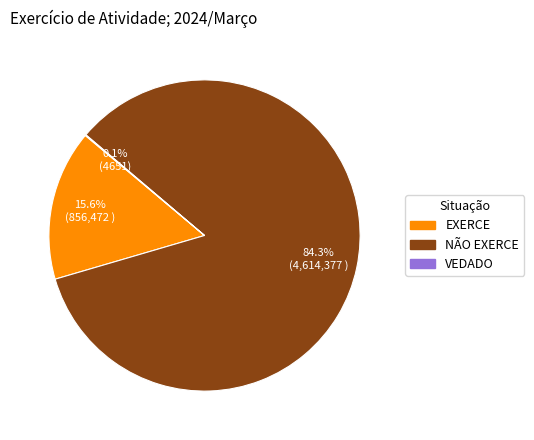

Does EXERCE represent more than half of the total?

No